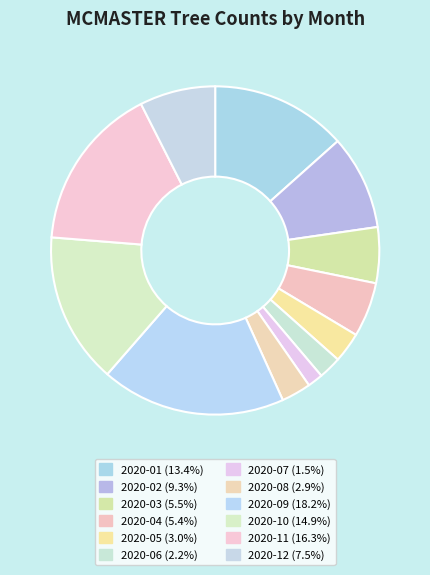

Do 2020-04 and 2020-09 together represent more than half of the pie?

No